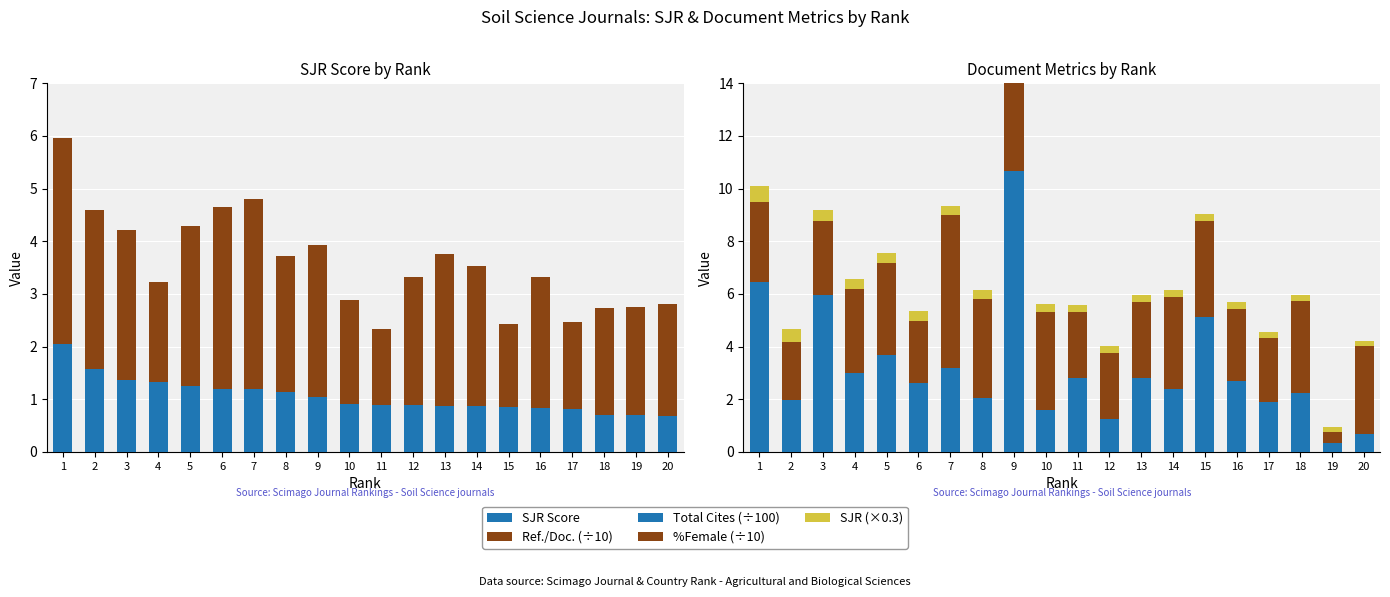

What is the approximate value of Ref./Doc. (÷10) at 4?

1.9